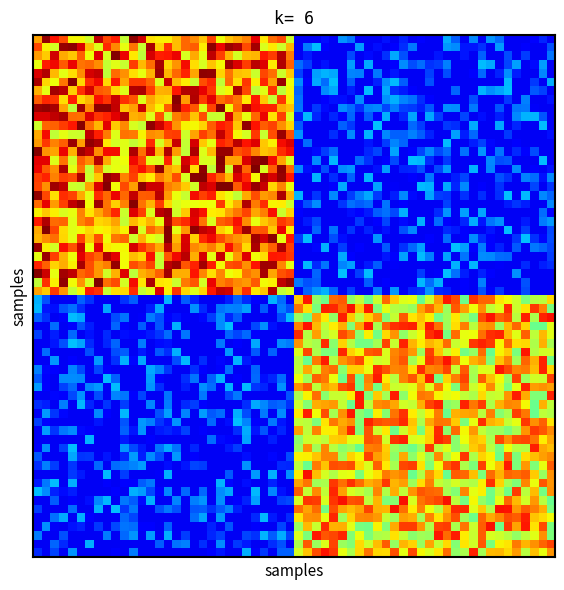

True or false: a44632eb3cd683c51664a125f23900d8f6e18b4 has a value of 20 at io_index.

False